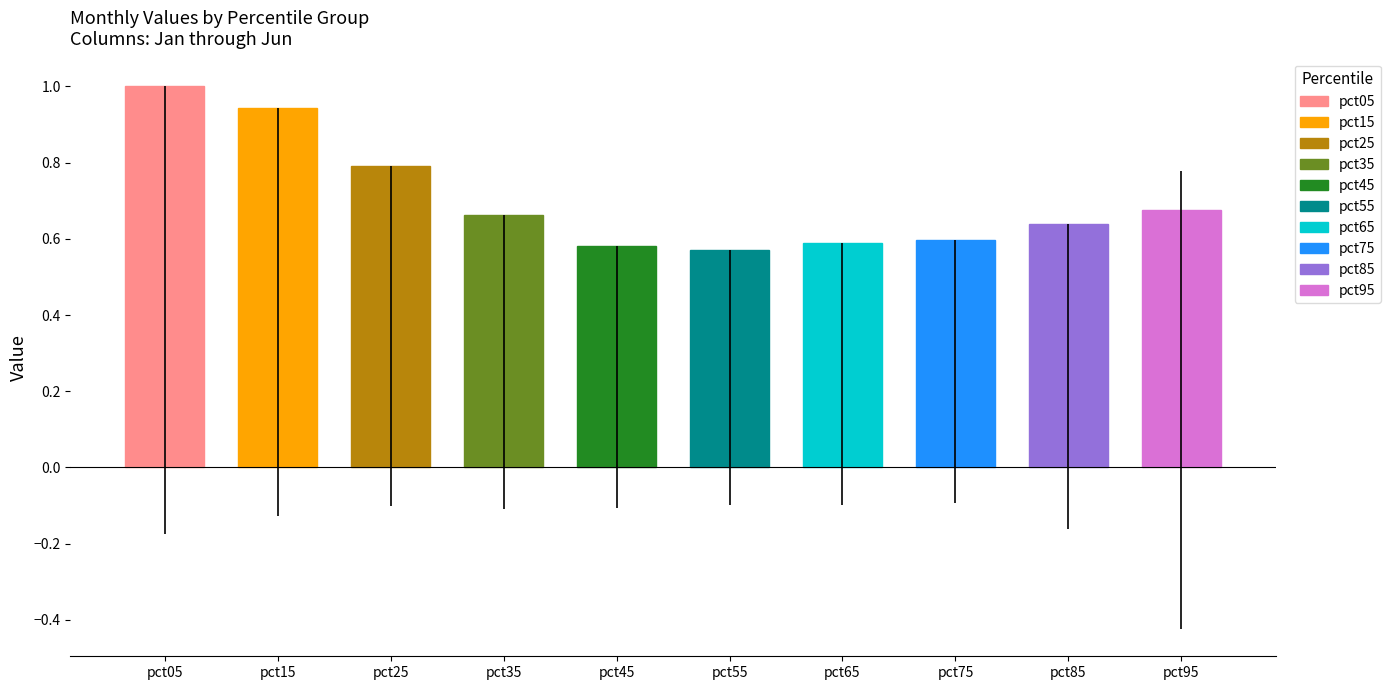

Which has a higher value, pct65 or pct25?

pct25